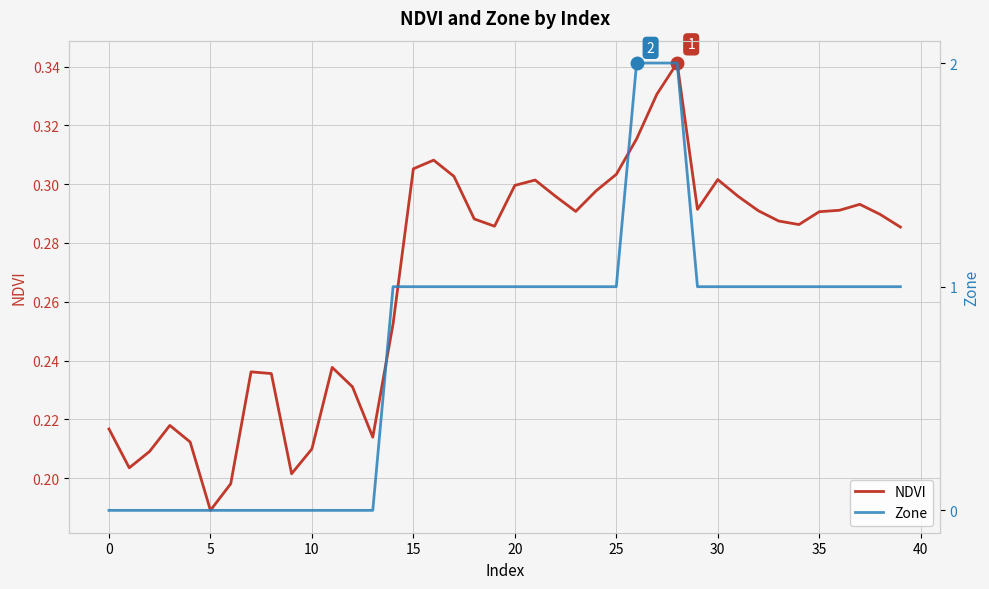

What are all the series names shown in the legend?

NDVI, Zone